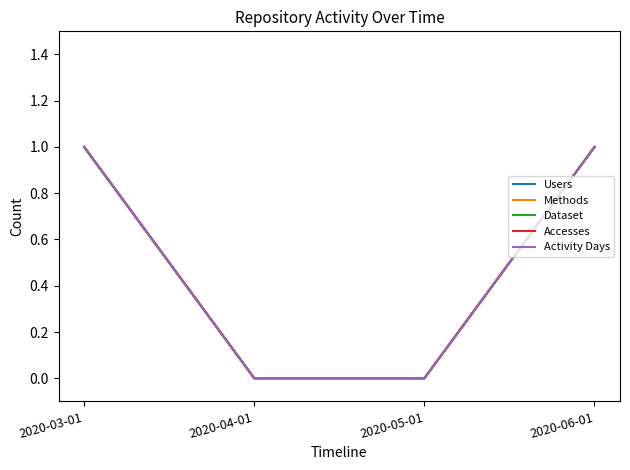

List the series in order of their peak value, highest first.

Users, Methods, Dataset, Accesses, Activity Days